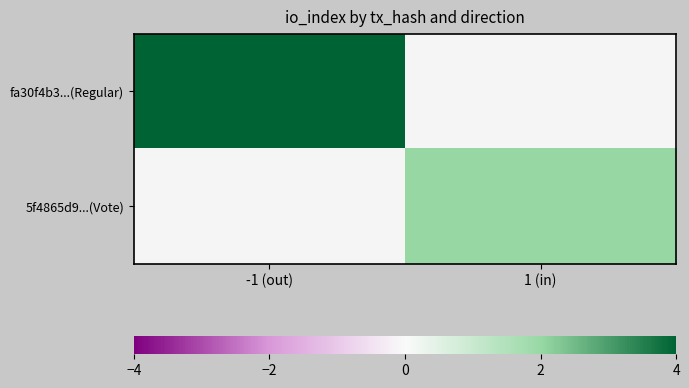

How many values in 5f4865d9...(Vote) are above zero?

1